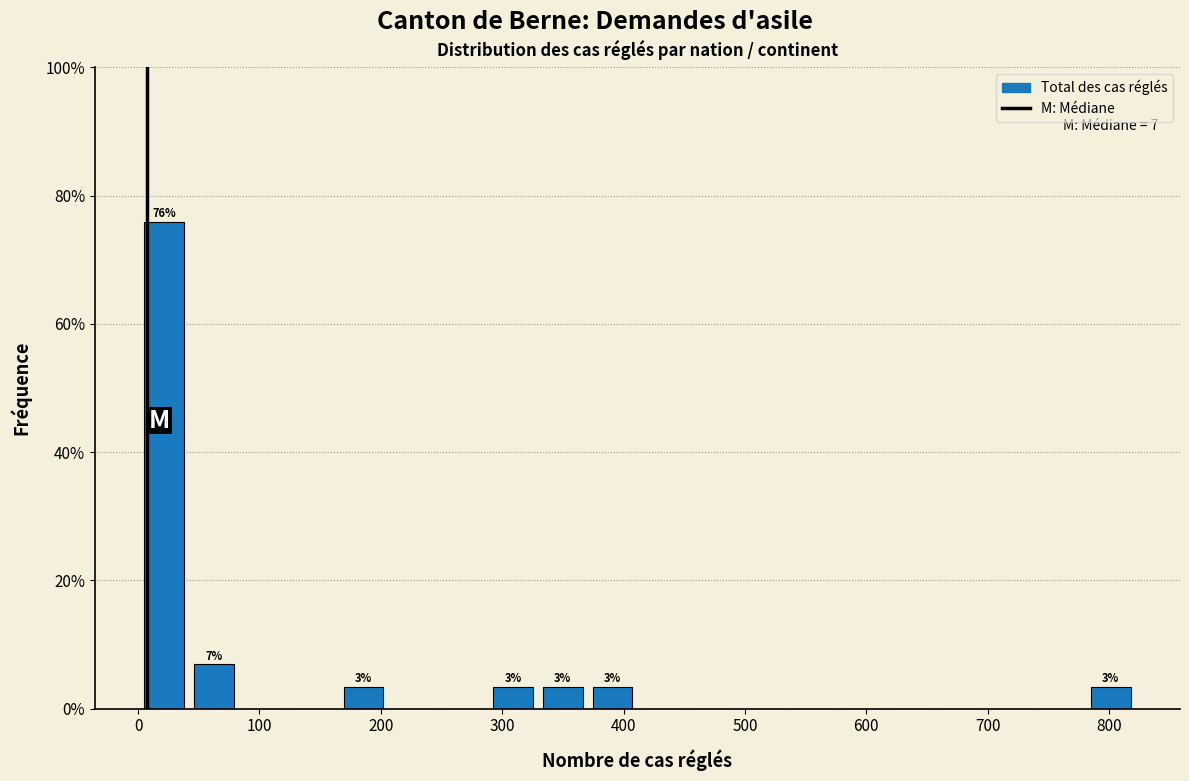

Over which range of the x-axis is the bar tallest?

0 to 40